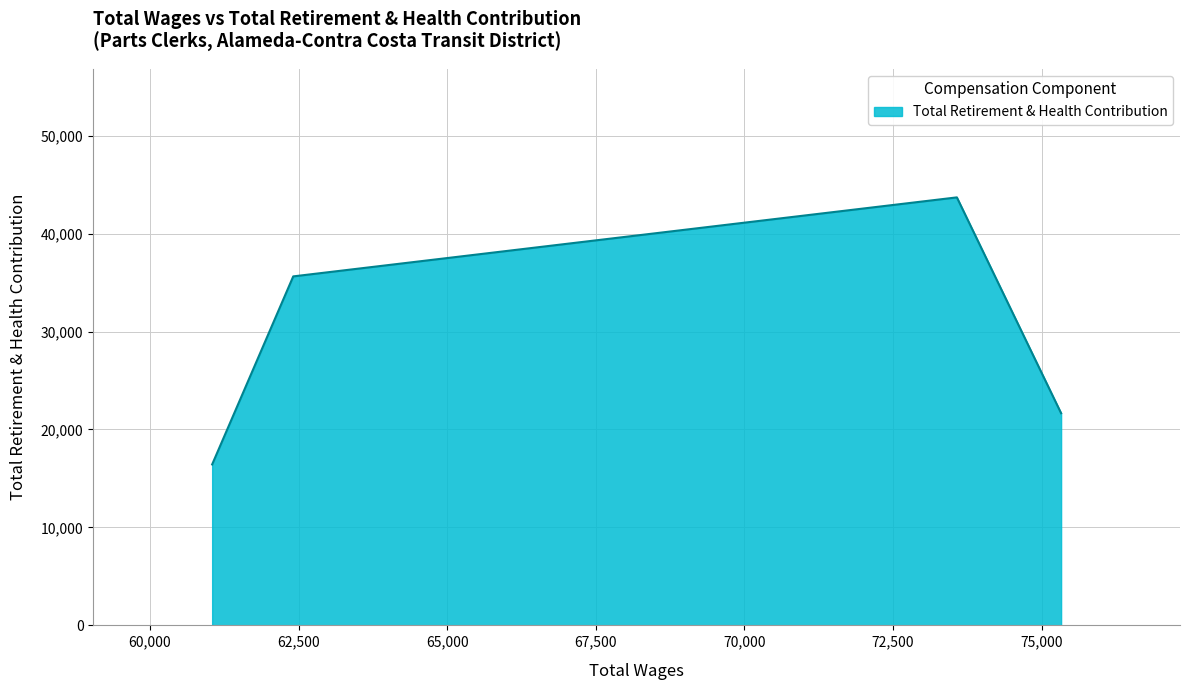

What is the difference between the maximum and minimum values?

27261